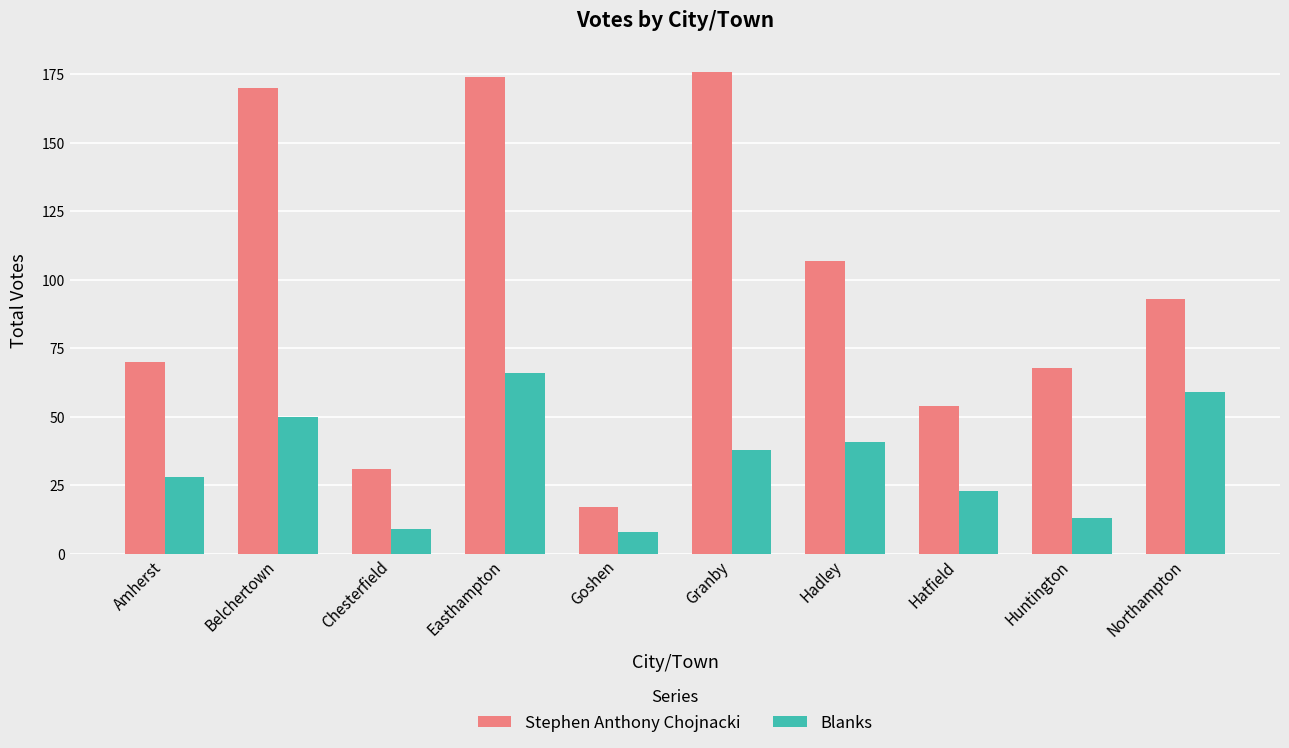

Which series has the largest range (max minus min)?

Stephen Anthony Chojnacki